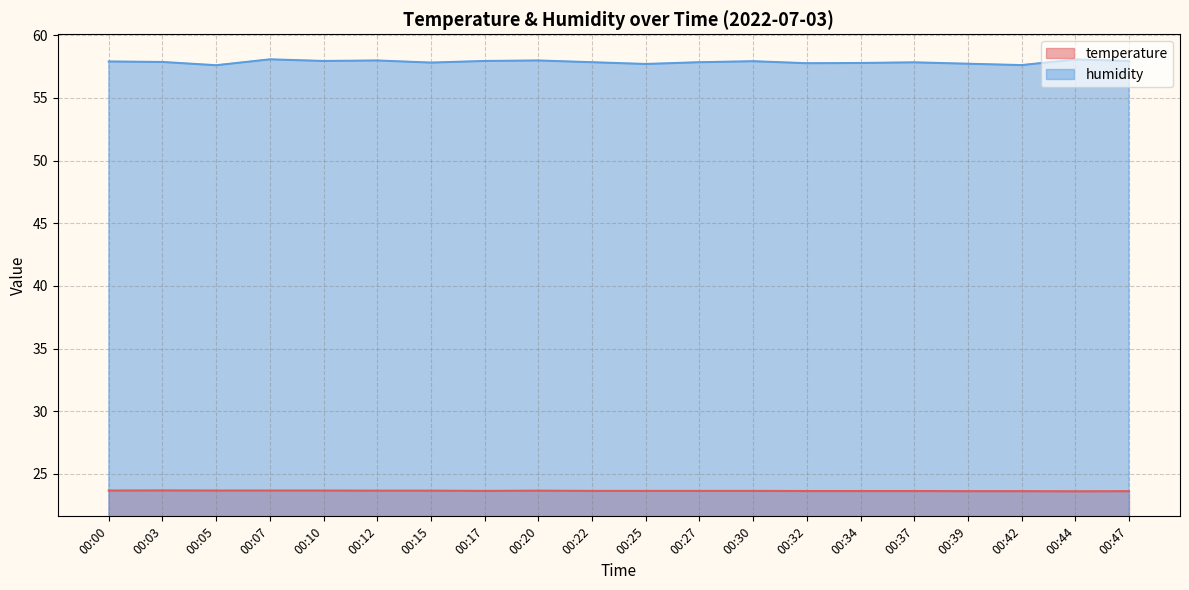

Reading right to left, transcribe all the data shown in this chart.

temperature: 00:47=23.6	00:44=23.6	00:42=23.6	00:39=23.6	00:37=23.6	00:34=23.6	00:32=23.6	00:30=23.6	00:27=23.6	00:25=23.6	00:22=23.6	00:20=23.7	00:17=23.6	00:15=23.7	00:12=23.7	00:10=23.7	00:07=23.7	00:05=23.7	00:03=23.7	00:00=23.7
humidity: 00:47=58.0	00:44=58.1	00:42=57.6	00:39=57.7	00:37=57.8	00:34=57.8	00:32=57.8	00:30=57.9	00:27=57.9	00:25=57.7	00:22=57.9	00:20=58.0	00:17=58.0	00:15=57.8	00:12=58.0	00:10=58.0	00:07=58.1	00:05=57.6	00:03=57.9	00:00=57.9